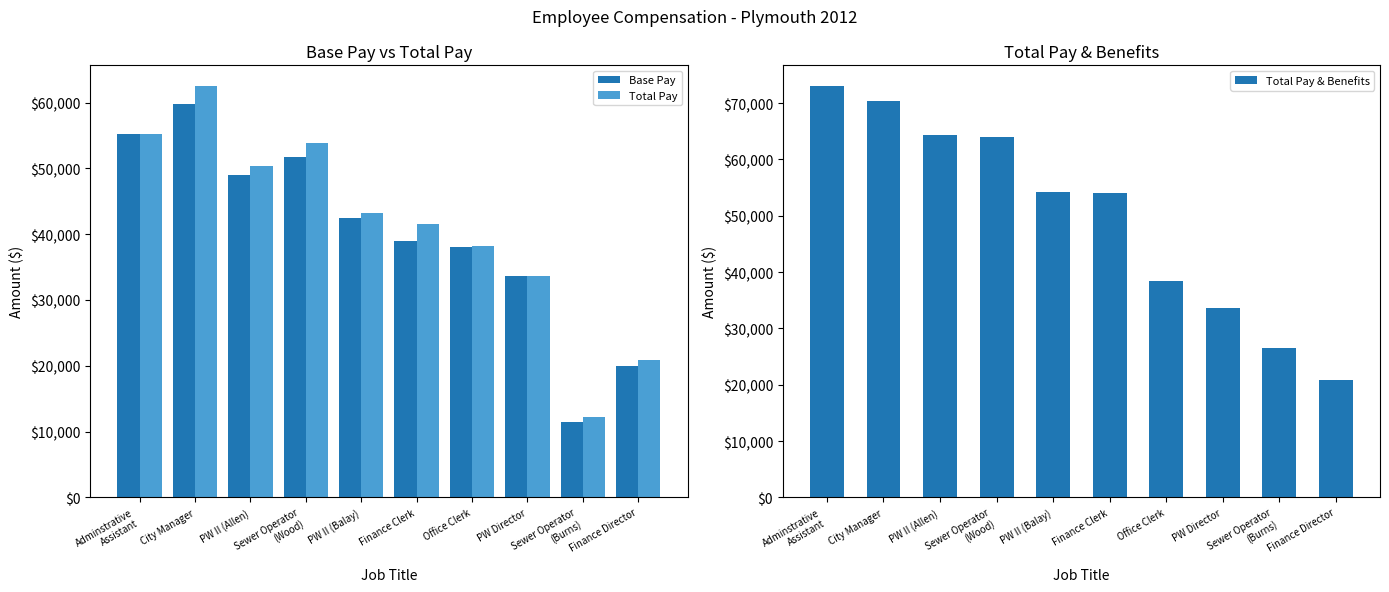

How many groups of bars are there?

10